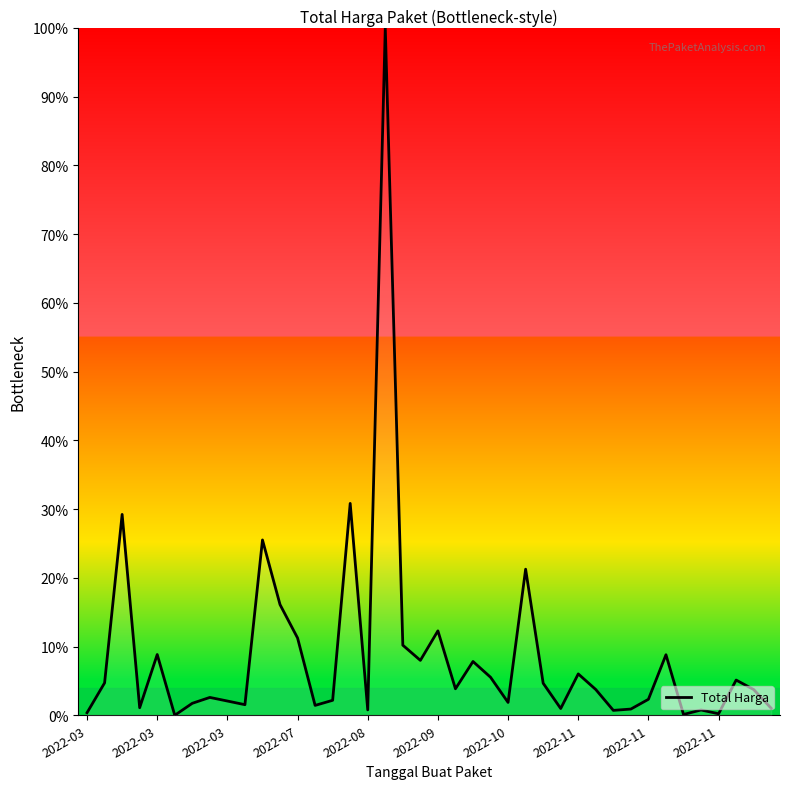

What is the greatest value displayed?

100.0